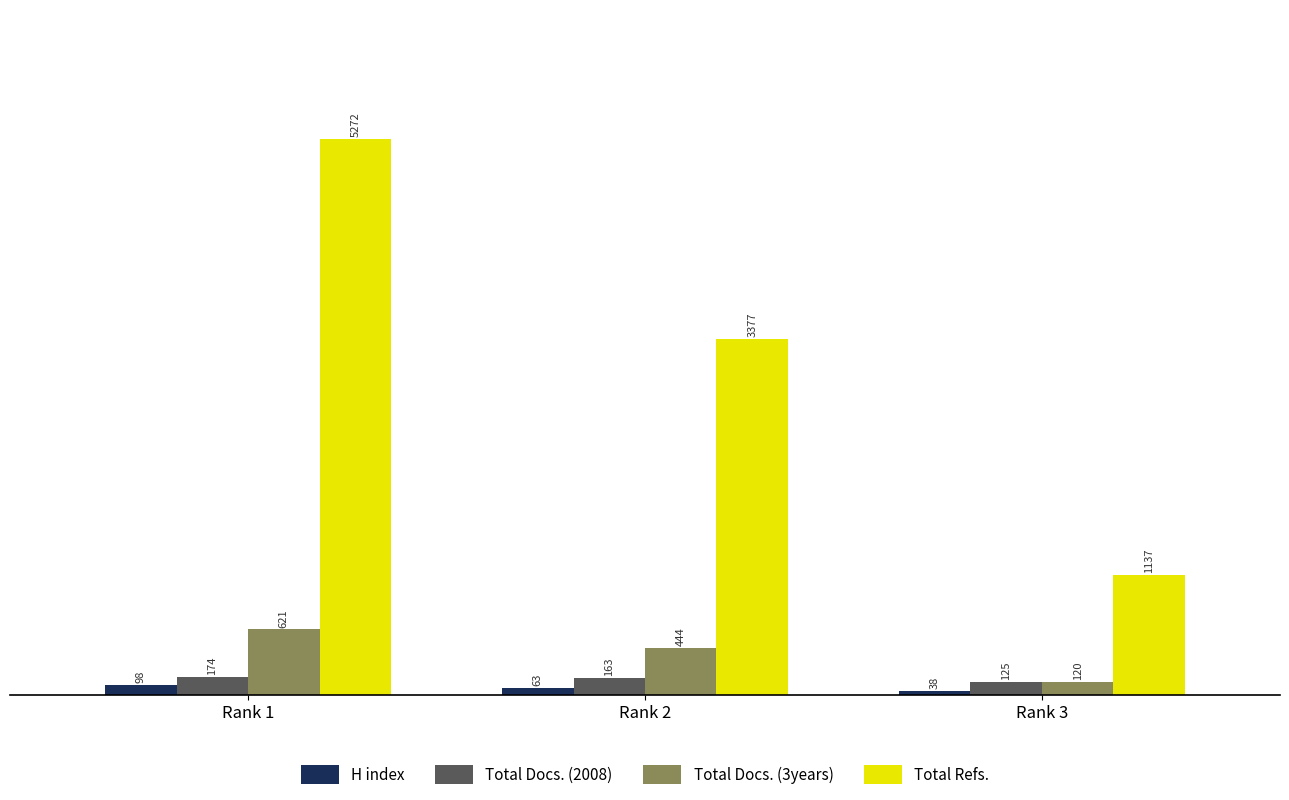

How many bars are there in each group?

4